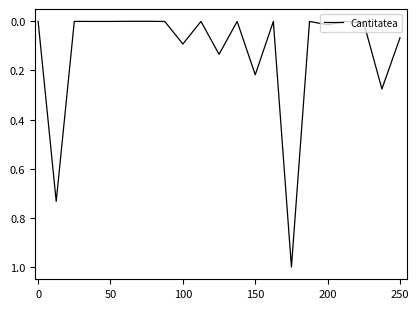

What is the maximum value shown in the chart?

1.0